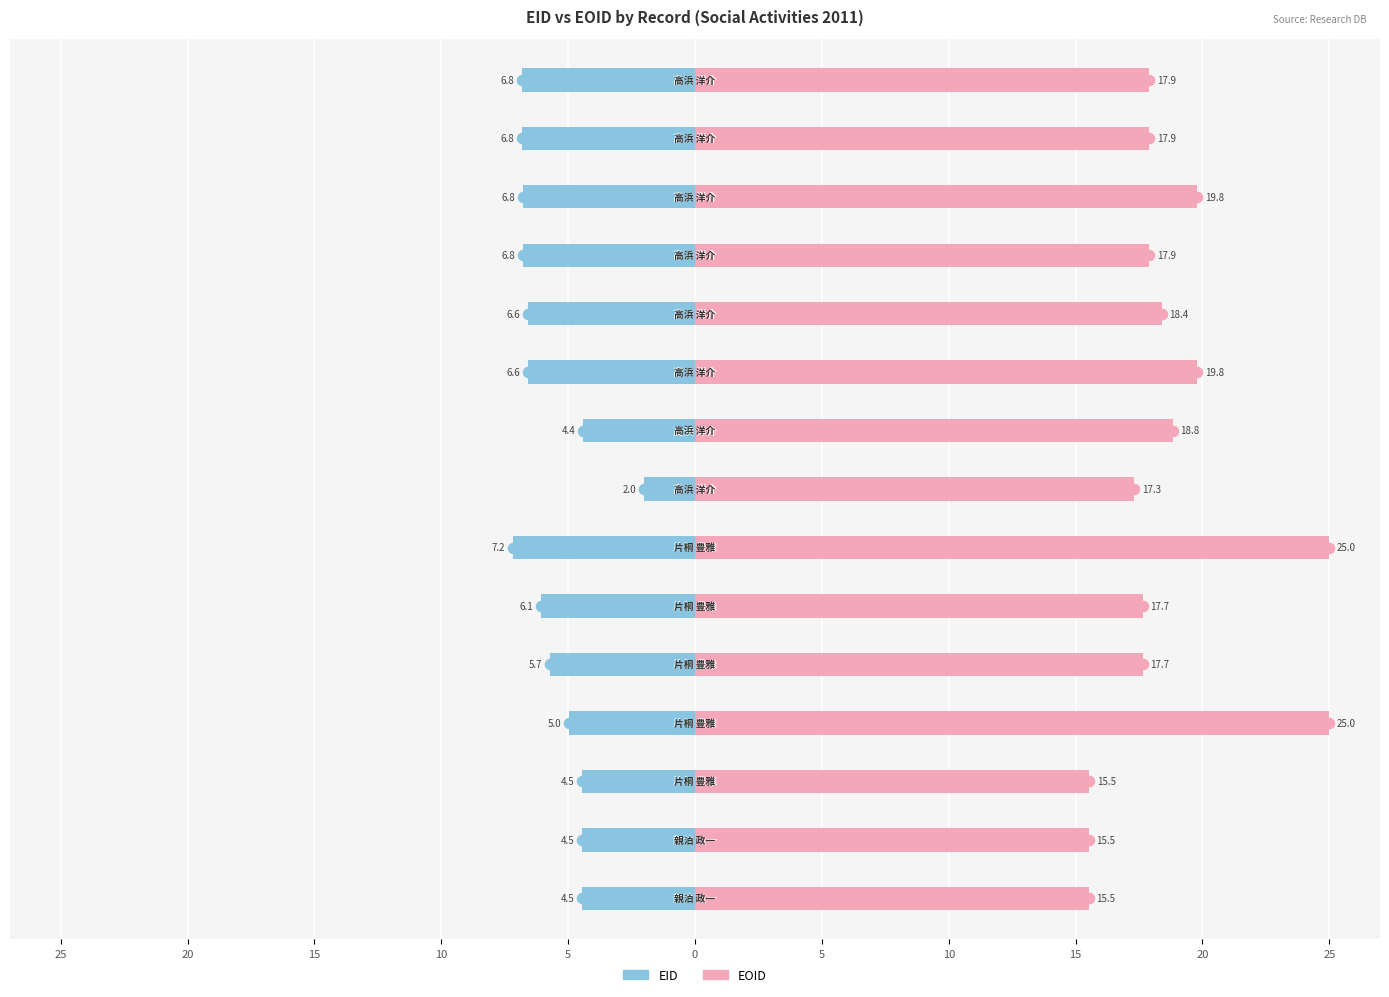

What is the difference between the maximum and minimum values in the EID series?

5.2